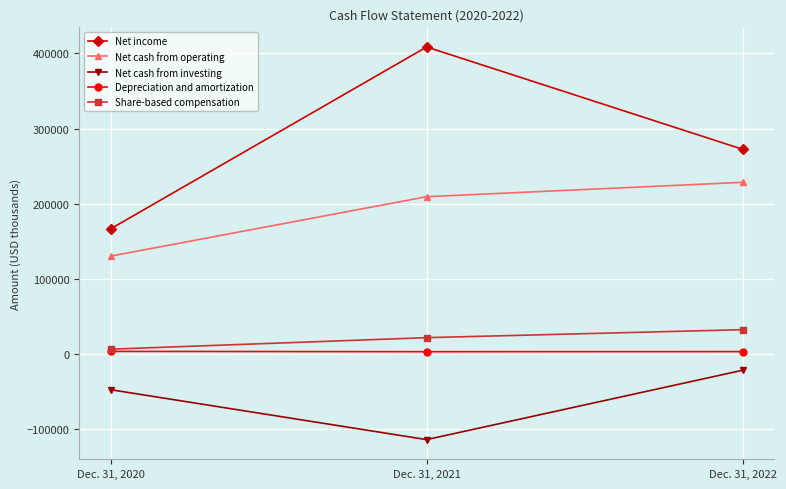

What is the value of the Depreciation and amortization point at the 3rd from the left?

2936